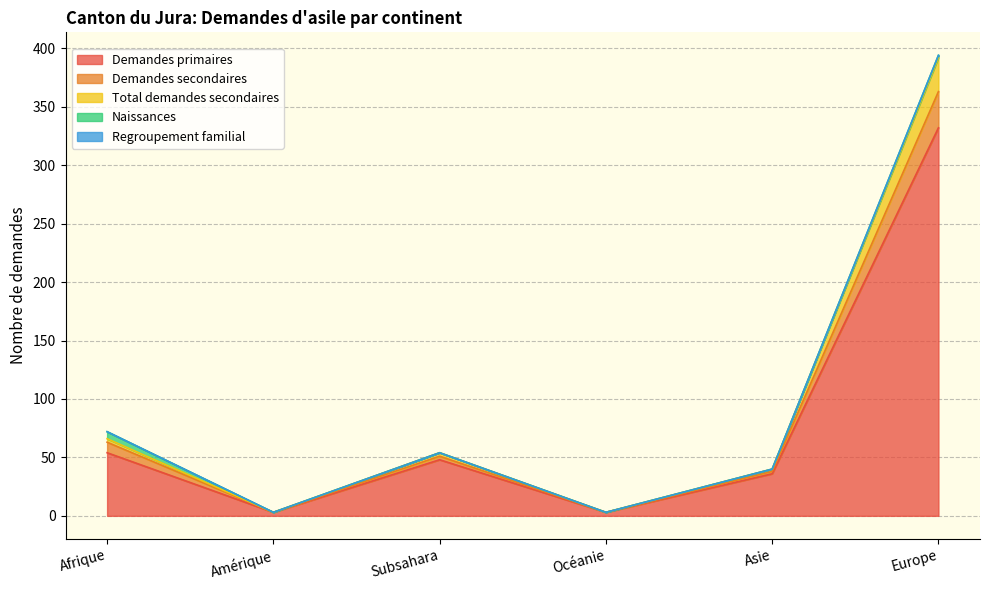

What is the label of the 1st point from the left?

Afrique